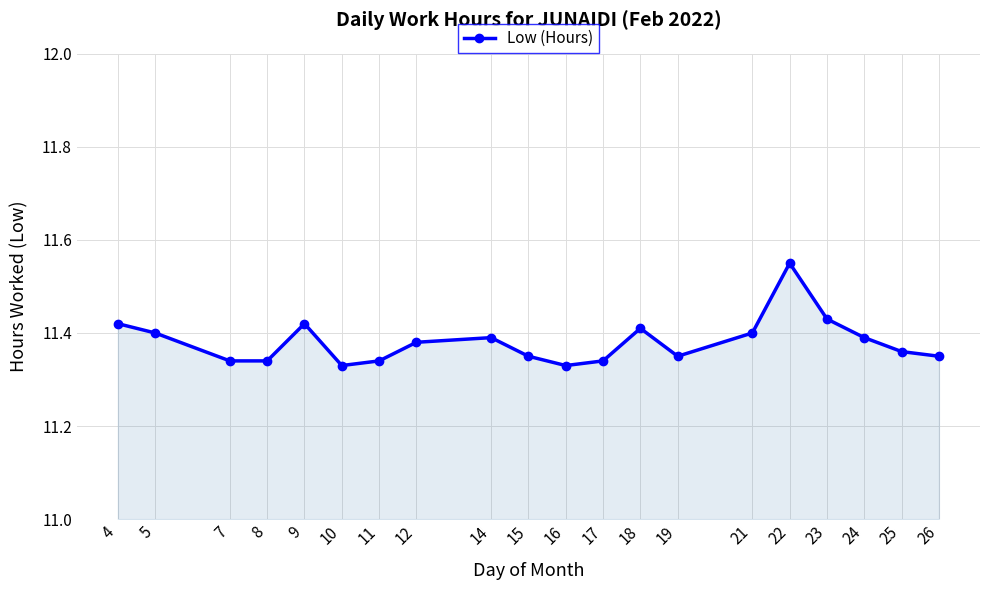

True or false: the data shows 6.5 at 7.

False